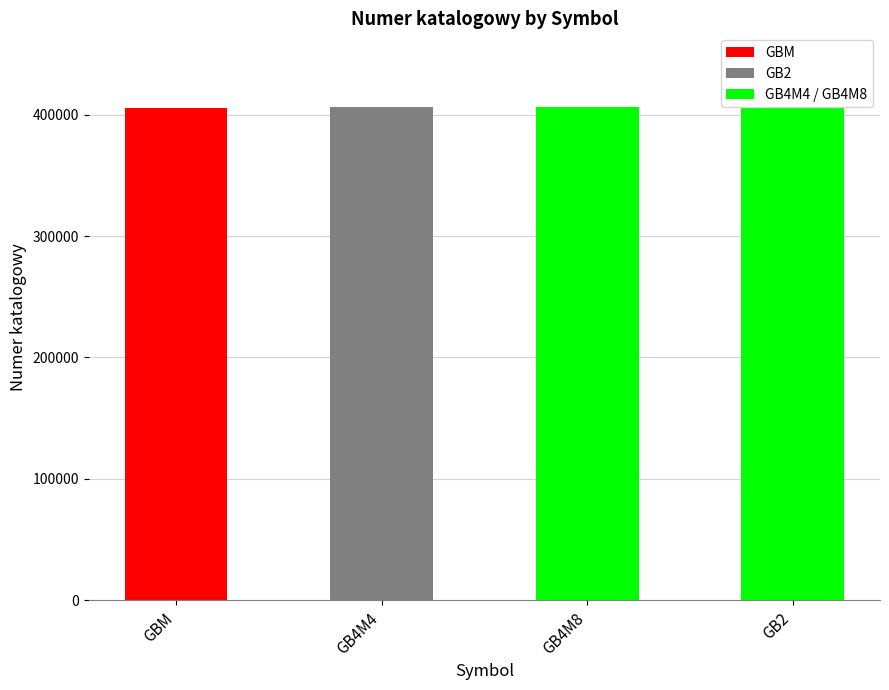

Does the chart contain any negative values?

No